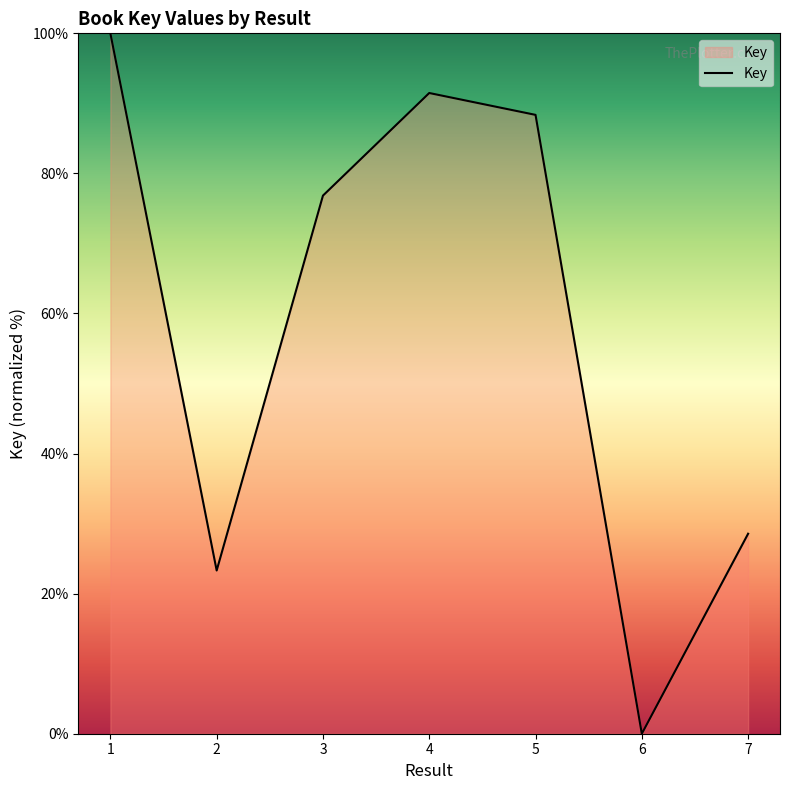

What is the sum of the values at 7 and 4?

120.0